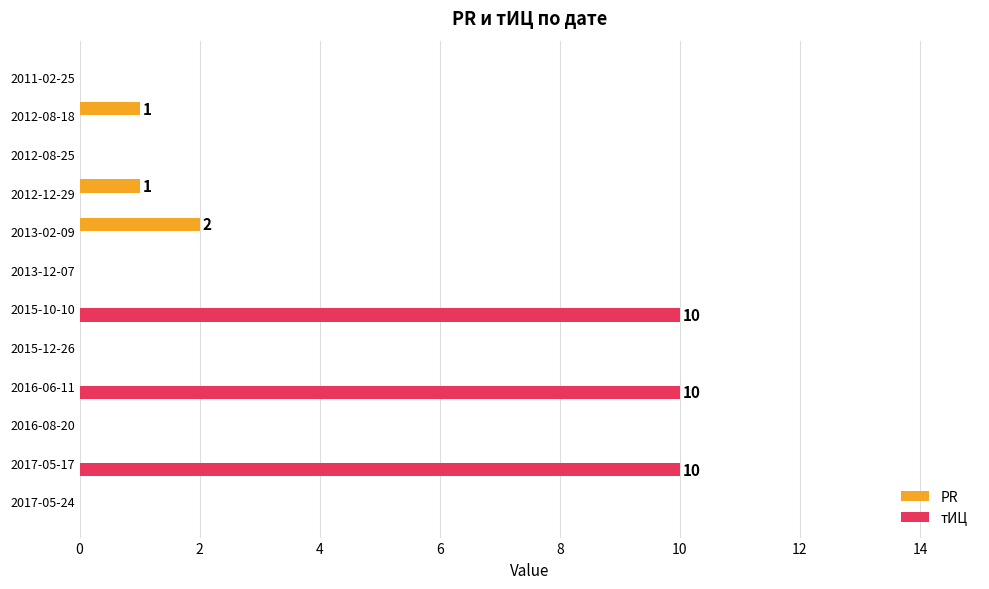

What are all the series names shown in the legend?

PR, тИЦ